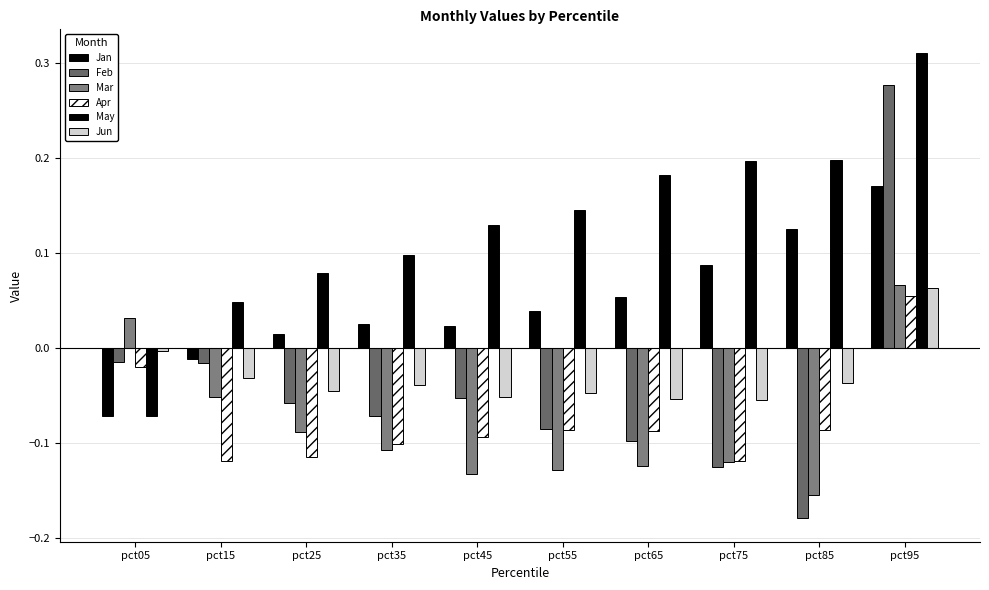

What is the minimum value shown in the chart?

-0.2